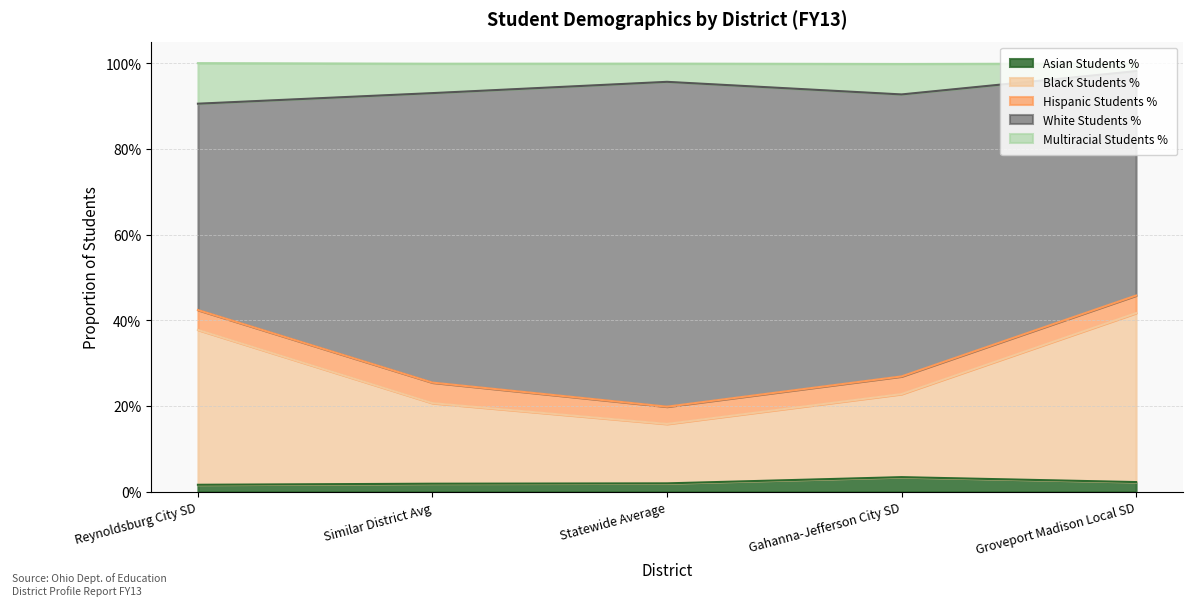

Is it true that Black Students % equals 0.3 at Reynoldsburg City SD?

False